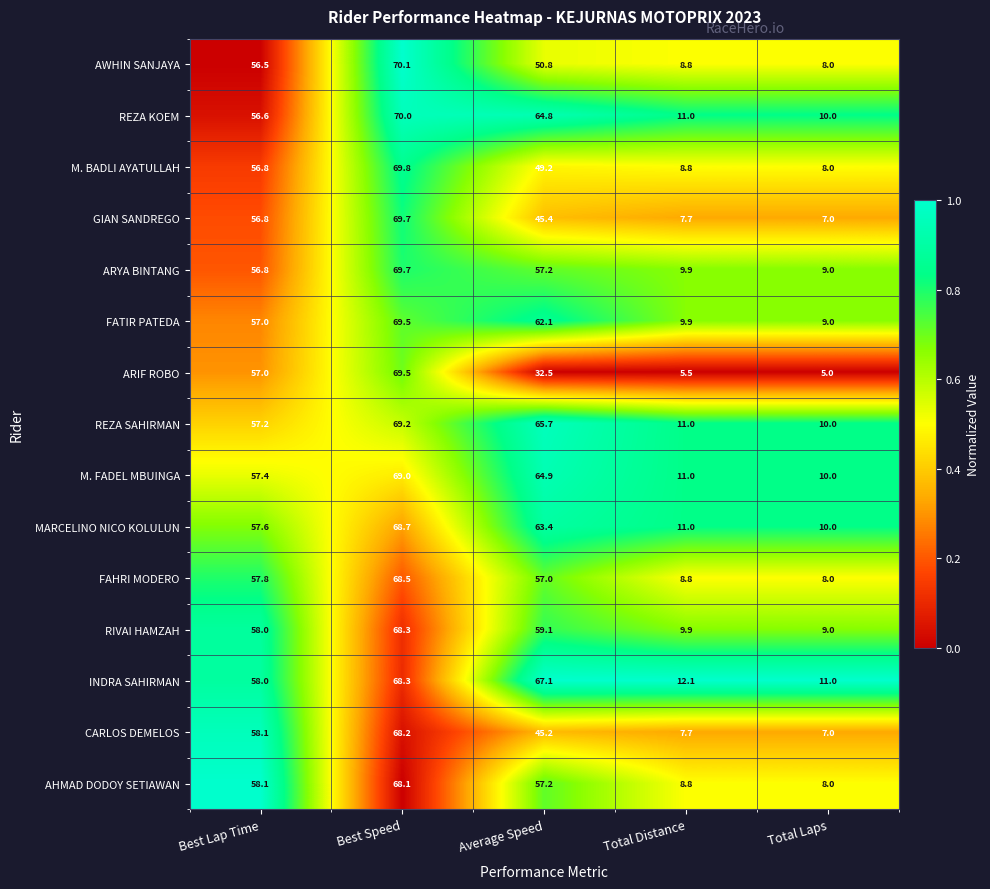

Is the value of FAHRI MODERO at Total Distance greater than the value of M. FADEL MBUINGA at Best Lap Time?

No